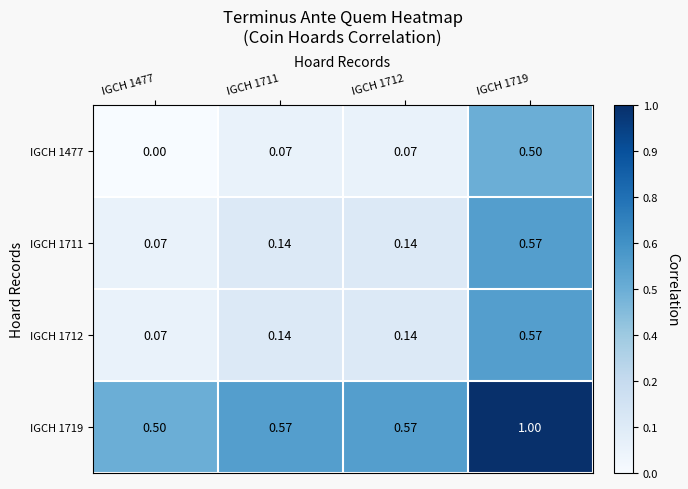

Is the value of IGCH 1712 at IGCH 1719 greater than the value of IGCH 1477 at IGCH 1712?

Yes